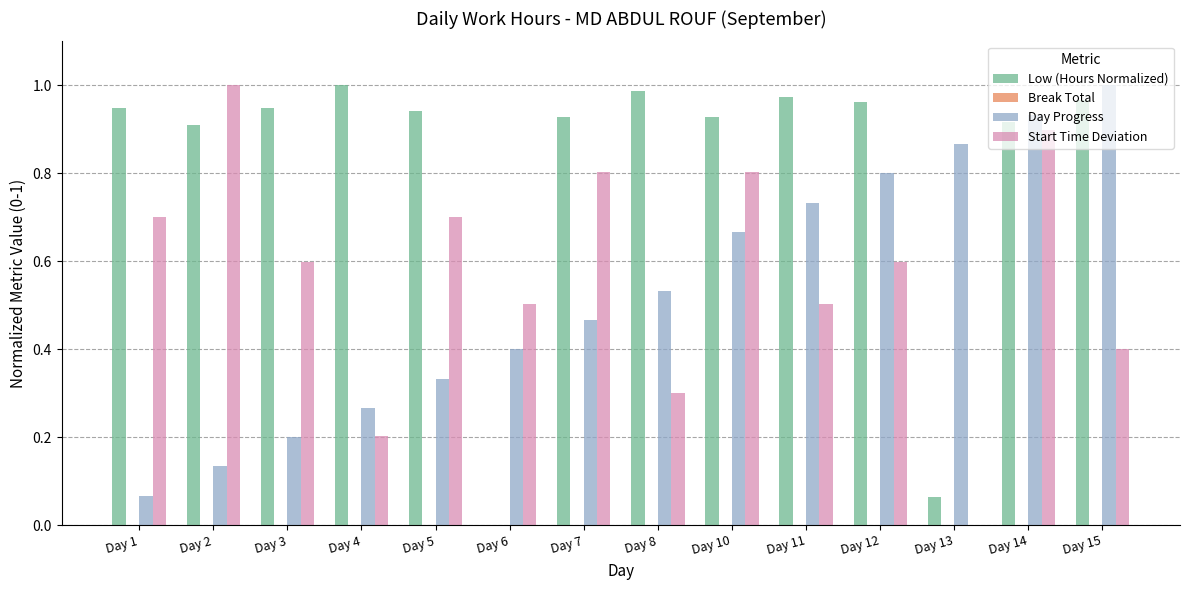

Between Day 11 and Day 13, which series saw the biggest shift?

Low (Hours Normalized)